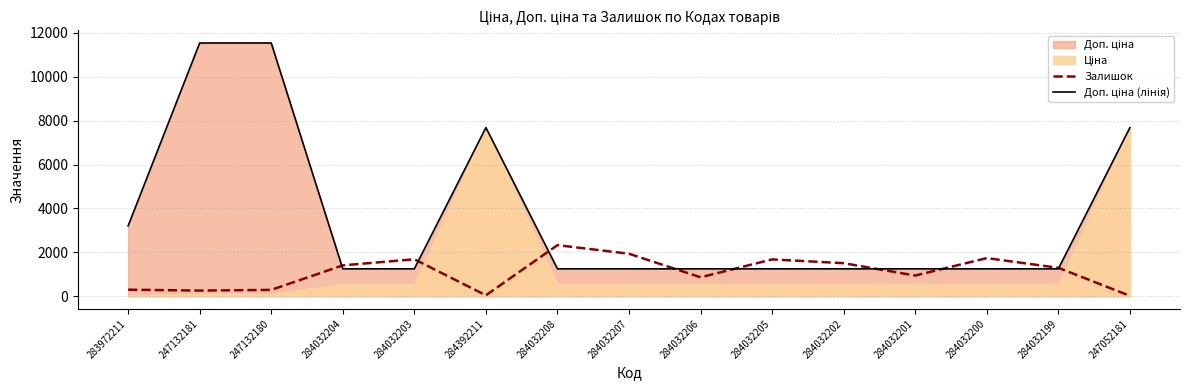

Which series has the largest total across all categories?

Доп. ціна (лінія)